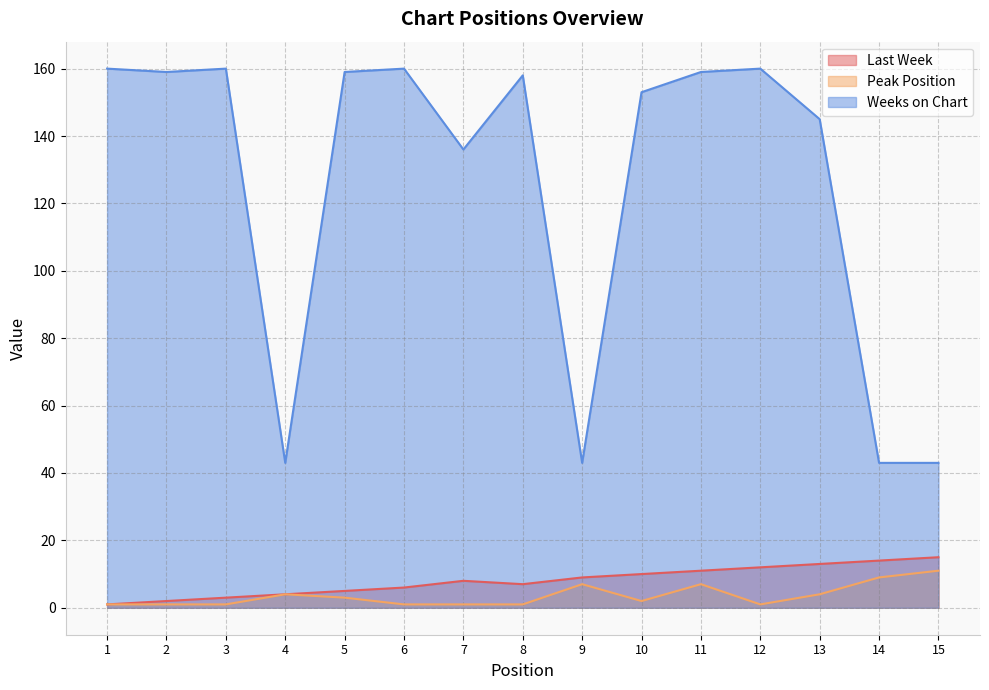

How many interior local peaks does the Peak Position series have?

3